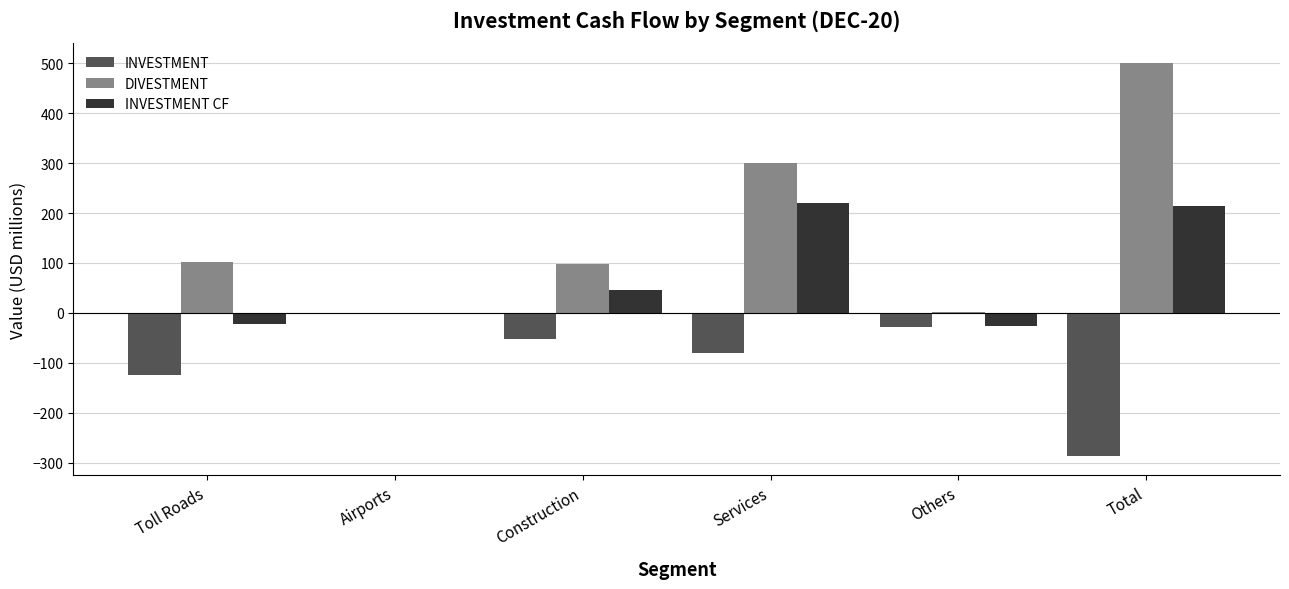

What is the approximate value of INVESTMENT CF at Construction?

45